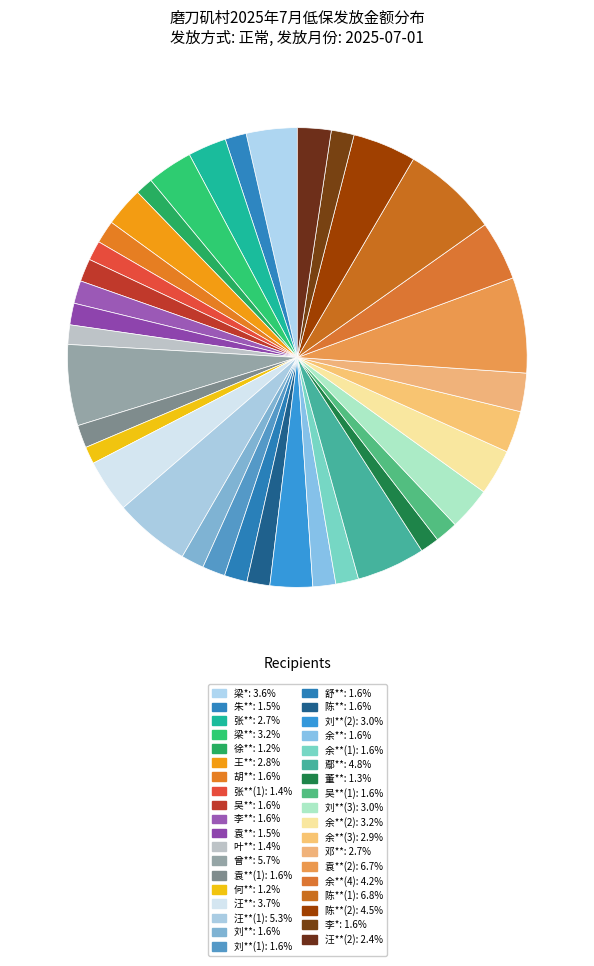

Count the number of slices in the pie.

37